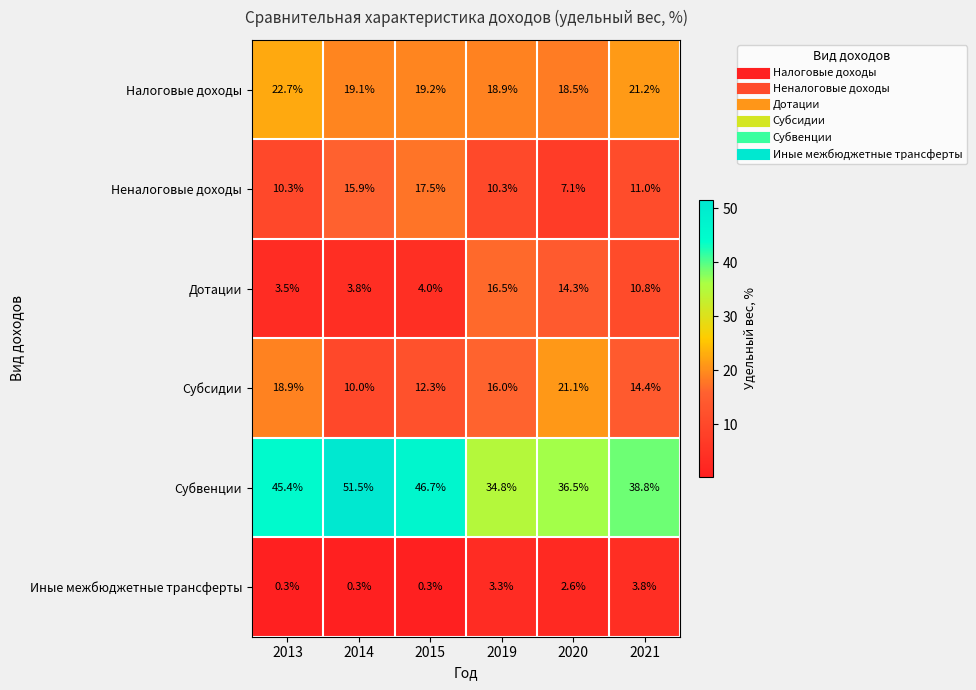

What is the greatest value displayed?

51.5